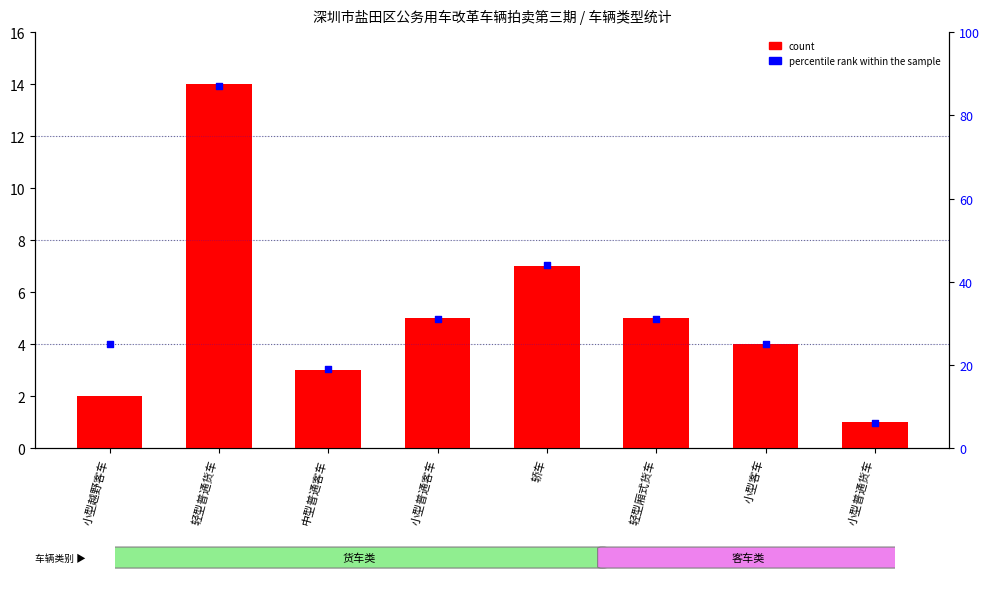

Which series contains the highest Y value?

percentile rank within the sample